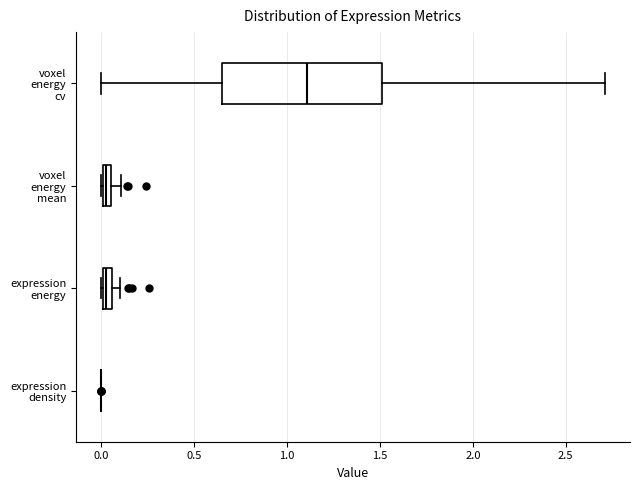

Comparing the boxes themselves (not the whiskers), which one is the widest?

voxel energy cv